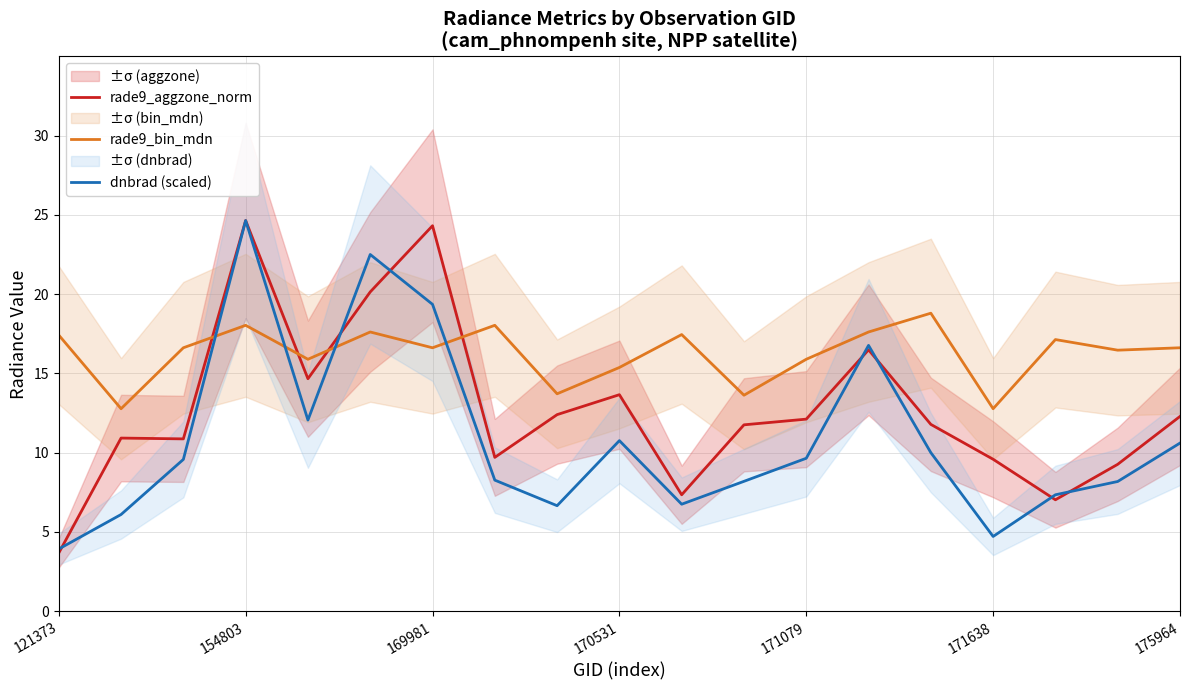

List the series in order of their overall mean, highest first.

rade9_bin_mdn, rade9_aggzone_norm, dnbrad (scaled)